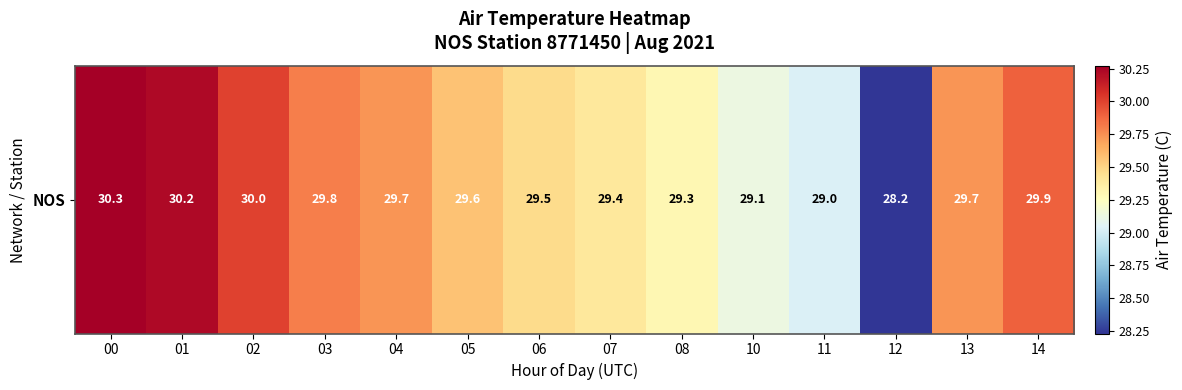

Rank the categories by value from highest to lowest.

00, 01, 02, 14, 03, 04, 13, 05, 06, 07, 08, 10, 11, 12